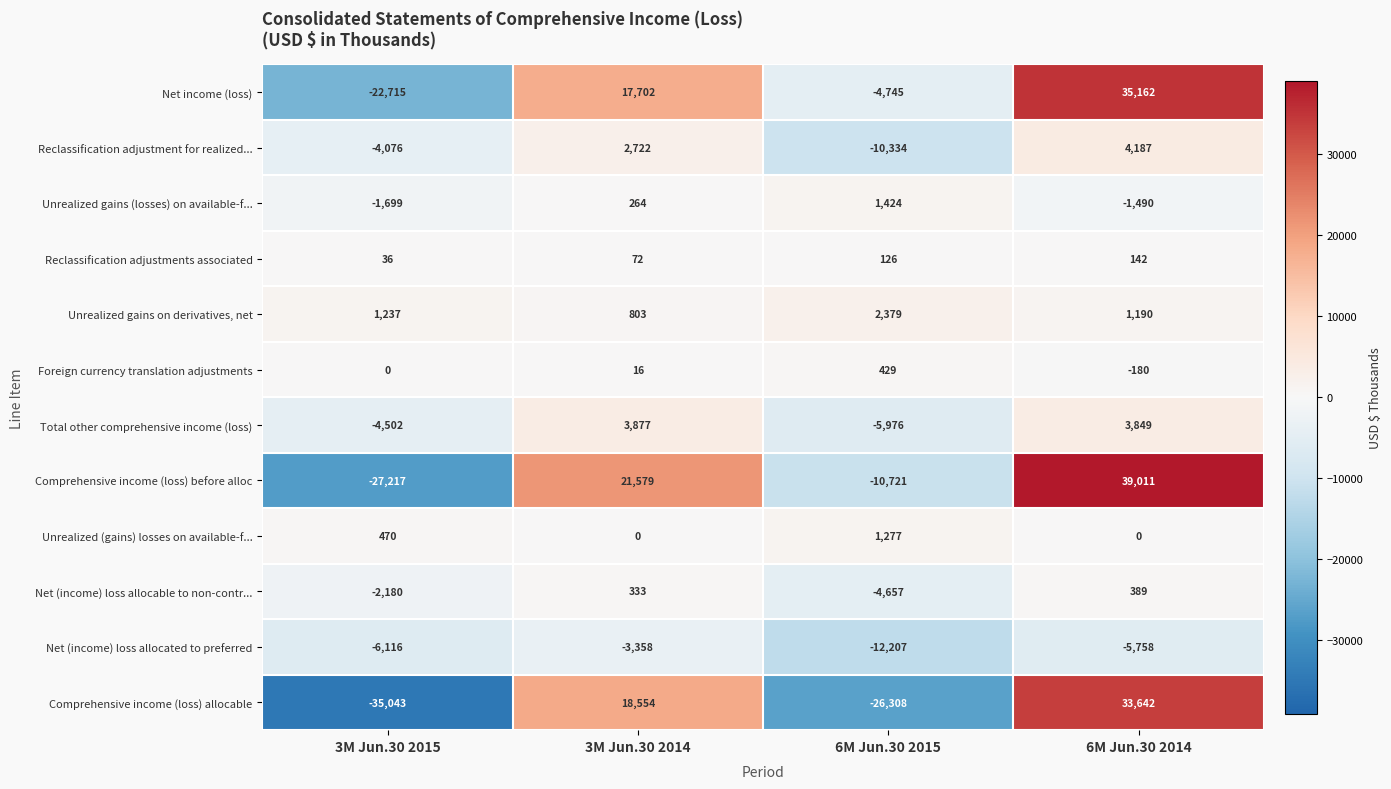

The Foreign currency translation adjustments series shows 5 at 3M Jun.30 2014. True or false?

False